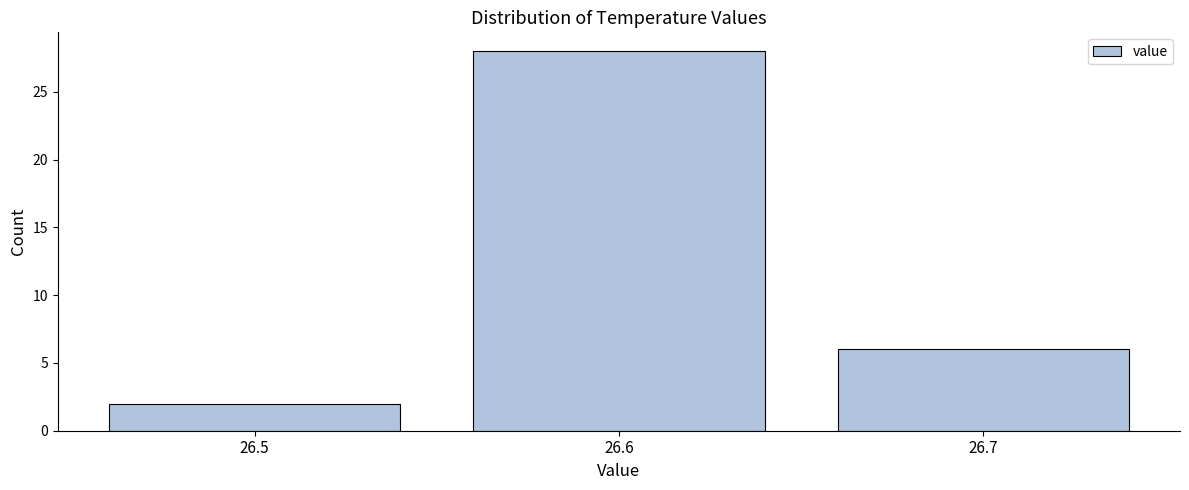

Reading right to left, extract all data points from this chart.

26.7=6	26.6=28	26.5=2